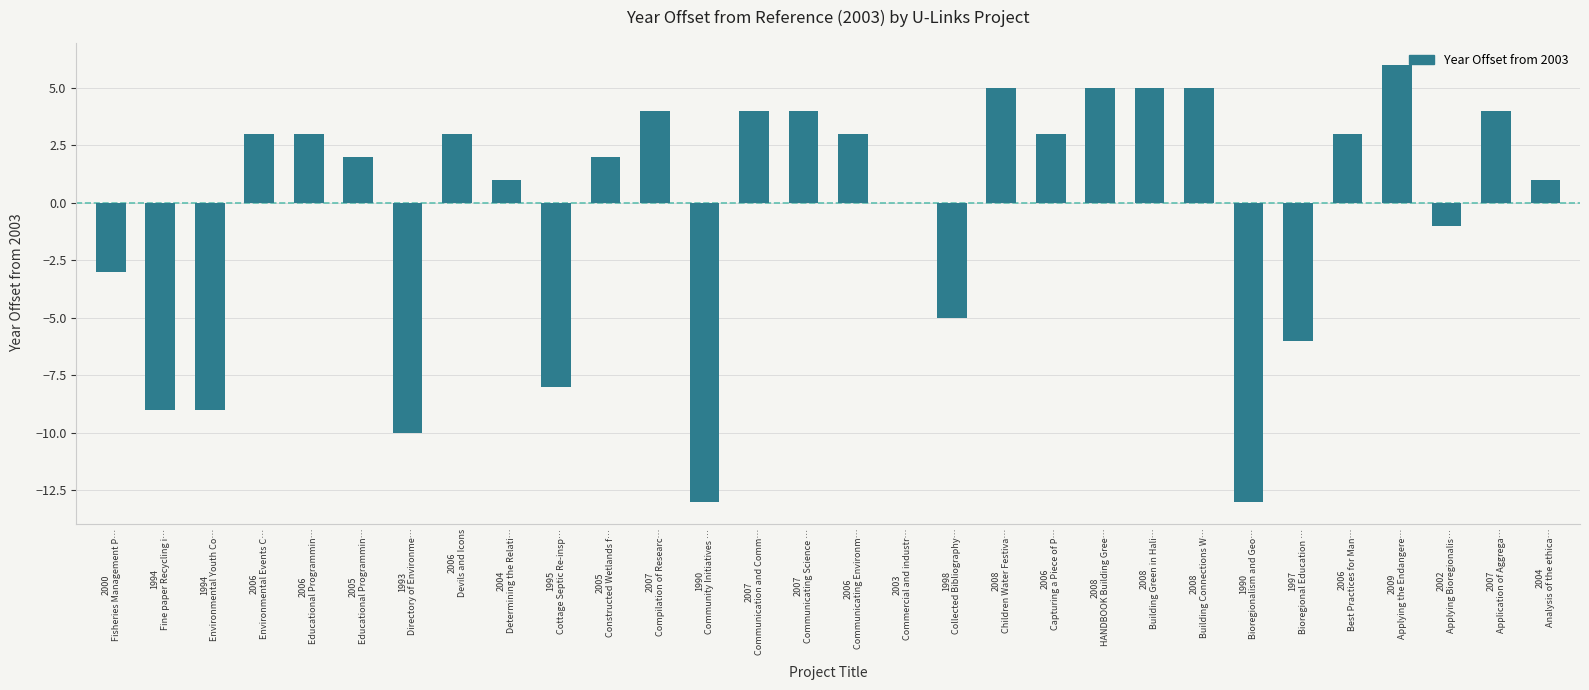

What is the maximum value shown in the chart?

6